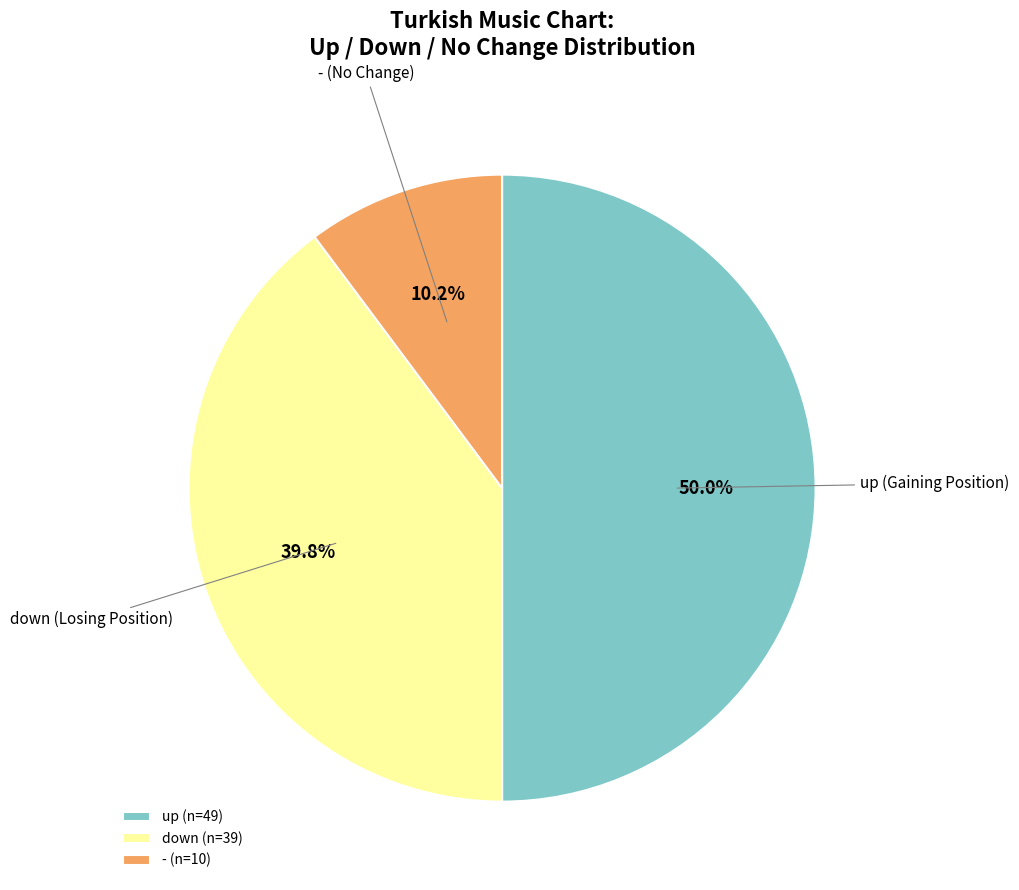

Is down the majority of the pie?

No